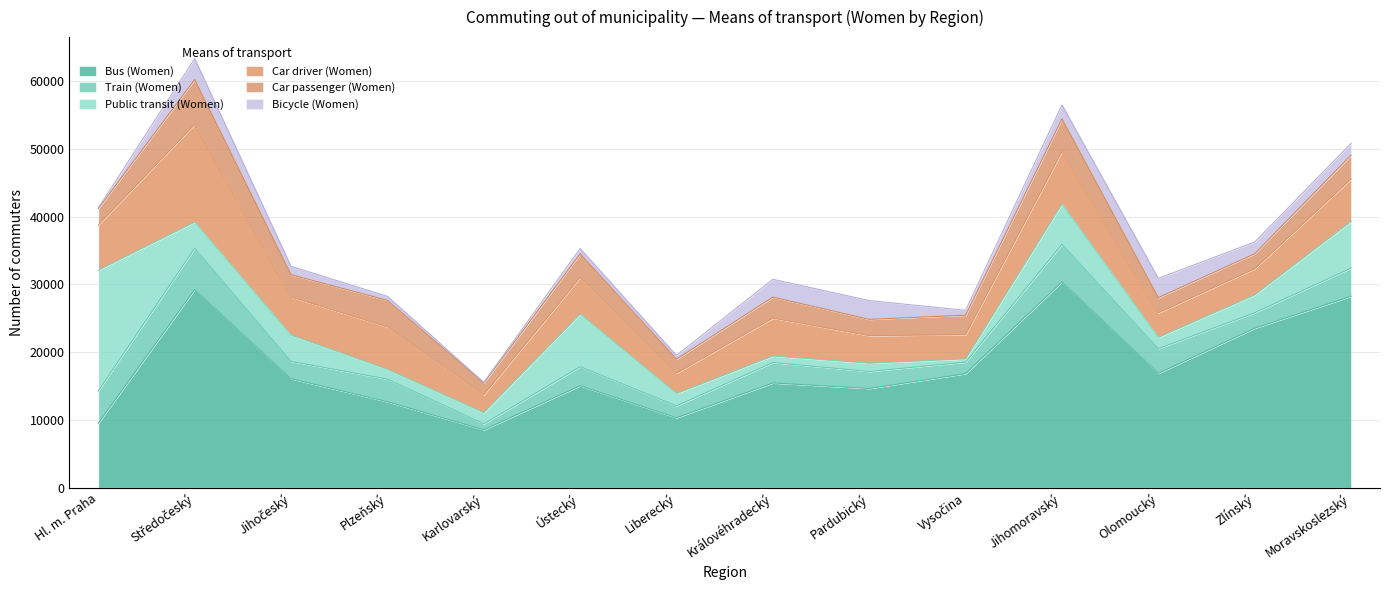

The value of Bus (Women) at Jihomoravský is 19646. True or false?

False